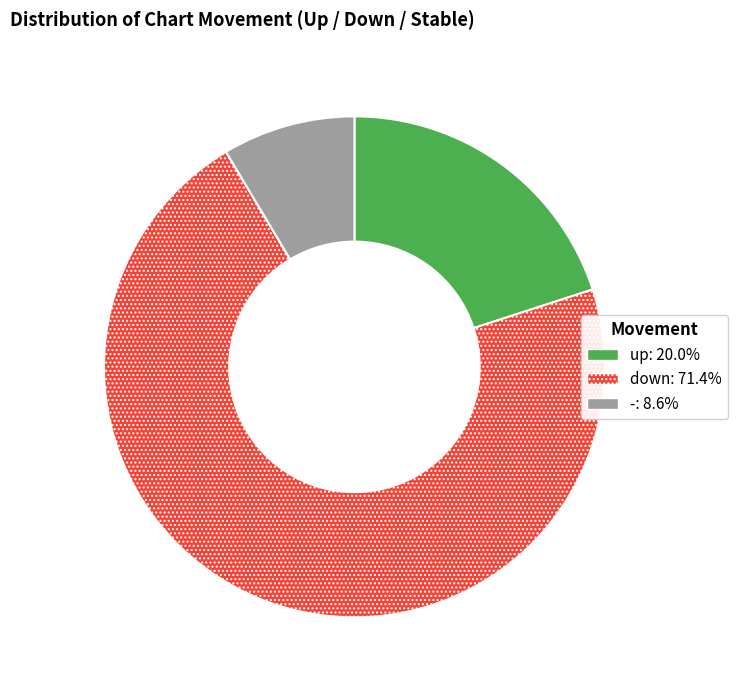

Is it true that down is 71% of the pie?

True